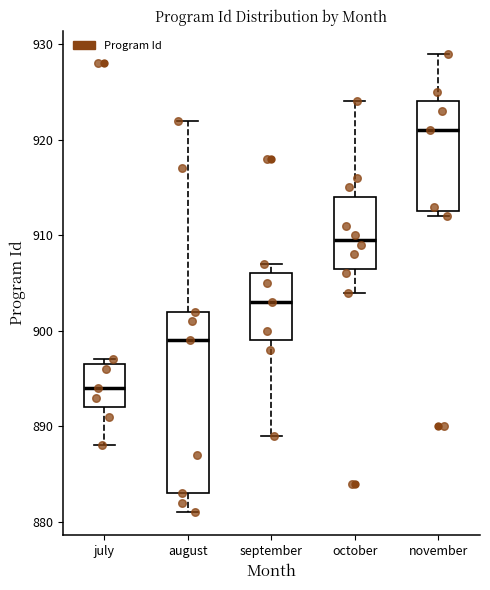

Comparing the boxes themselves (not the whiskers), which one is the tallest?

august